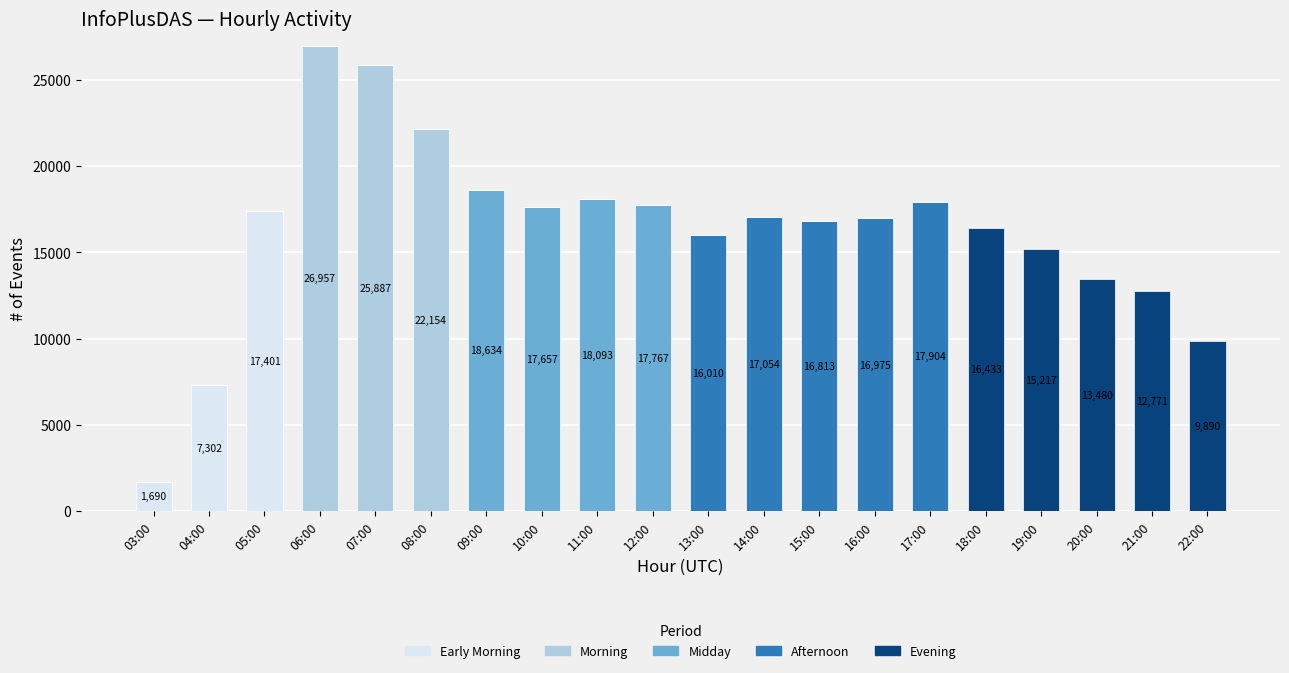

What are all the series names shown in the legend?

Early Morning, Morning, Midday, Afternoon, Evening